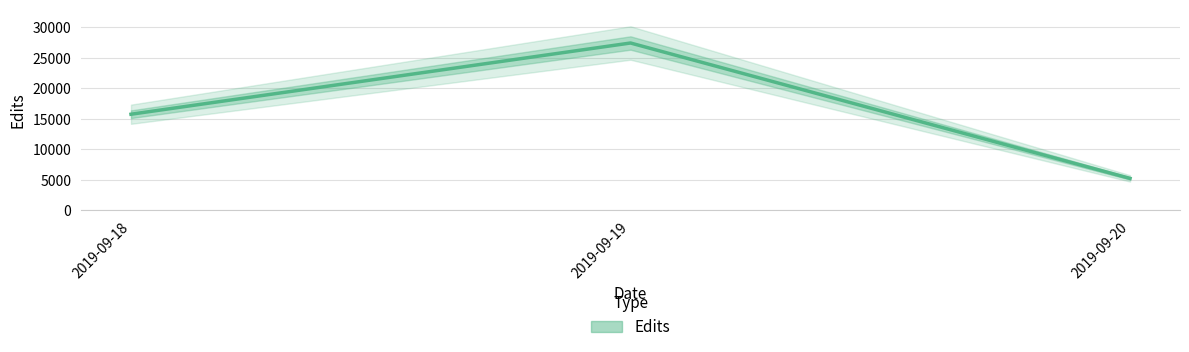

How many series are shown in this chart?

1